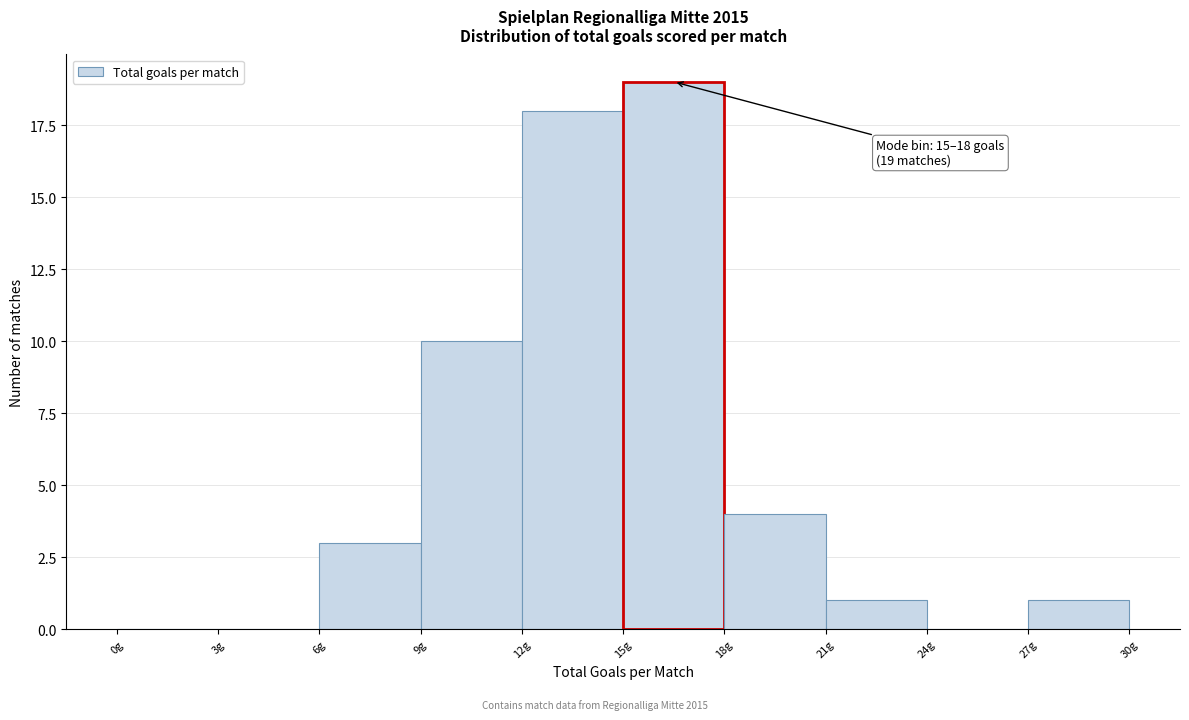

Over which range of the x-axis is the bar tallest?

15 to 18